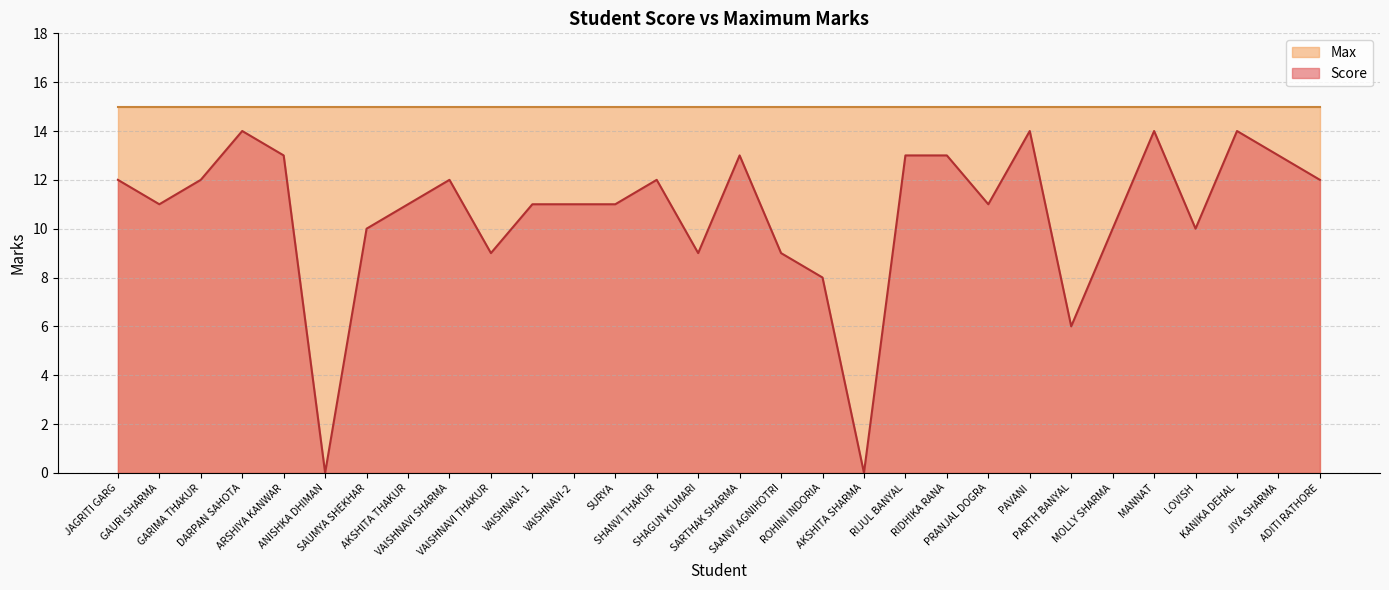

Is it true that the value at MANNAT is 9?

False